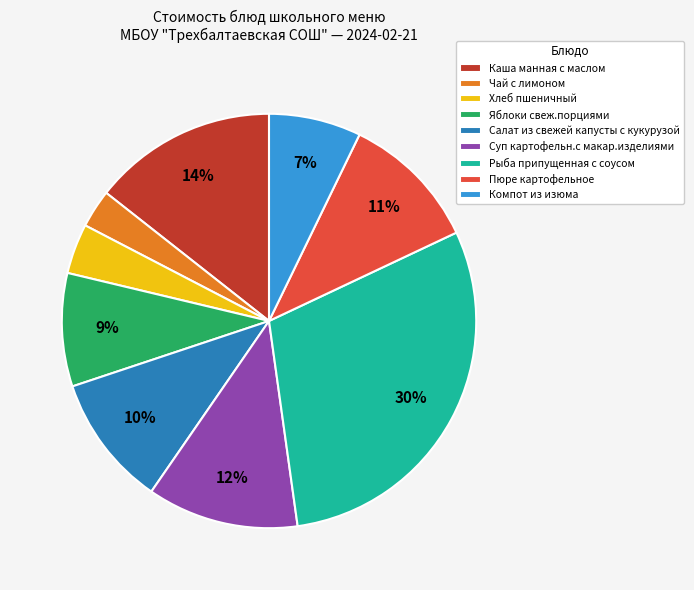

To the nearest percent, what is the difference between the largest and smallest slice percentages?

27%